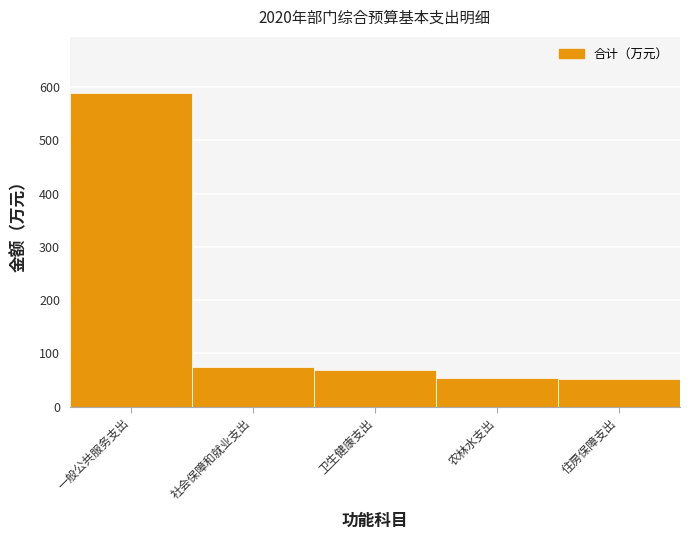

What value does the data have at 农林水支出?

54.2